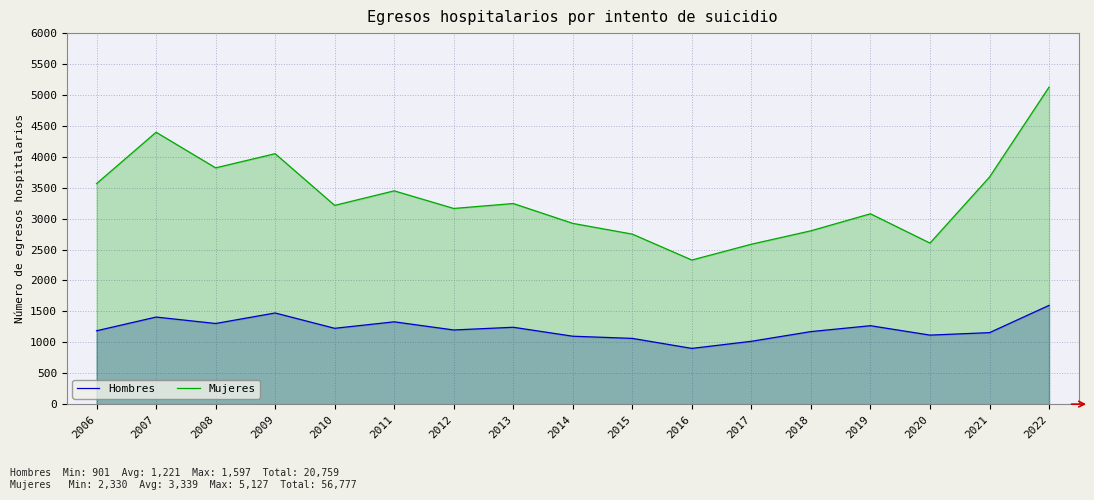

True or false: Hombres and Mujeres cross at least once.

False